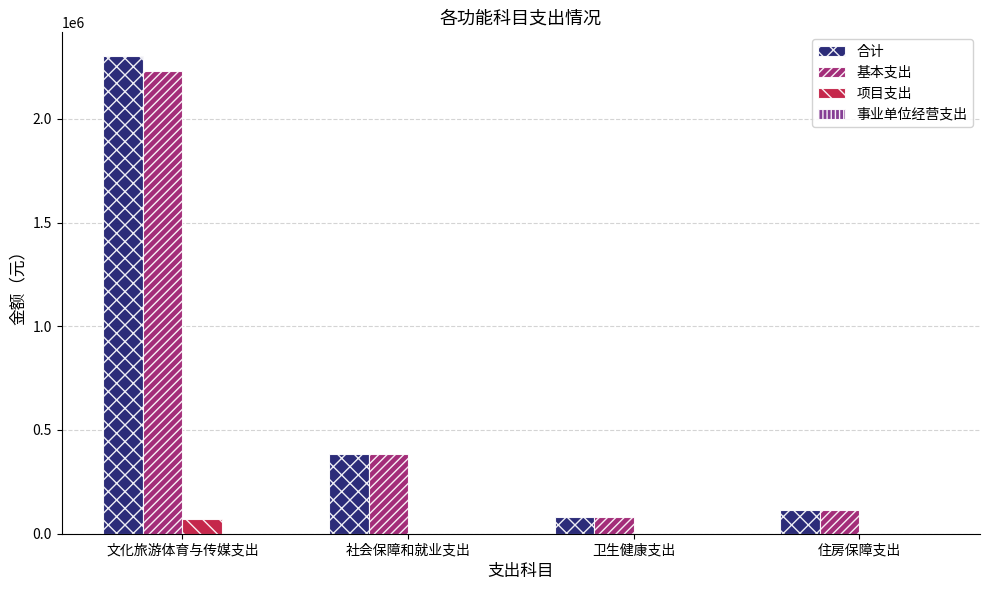

At which category is the sum across all series the highest?

文化旅游体育与传媒支出